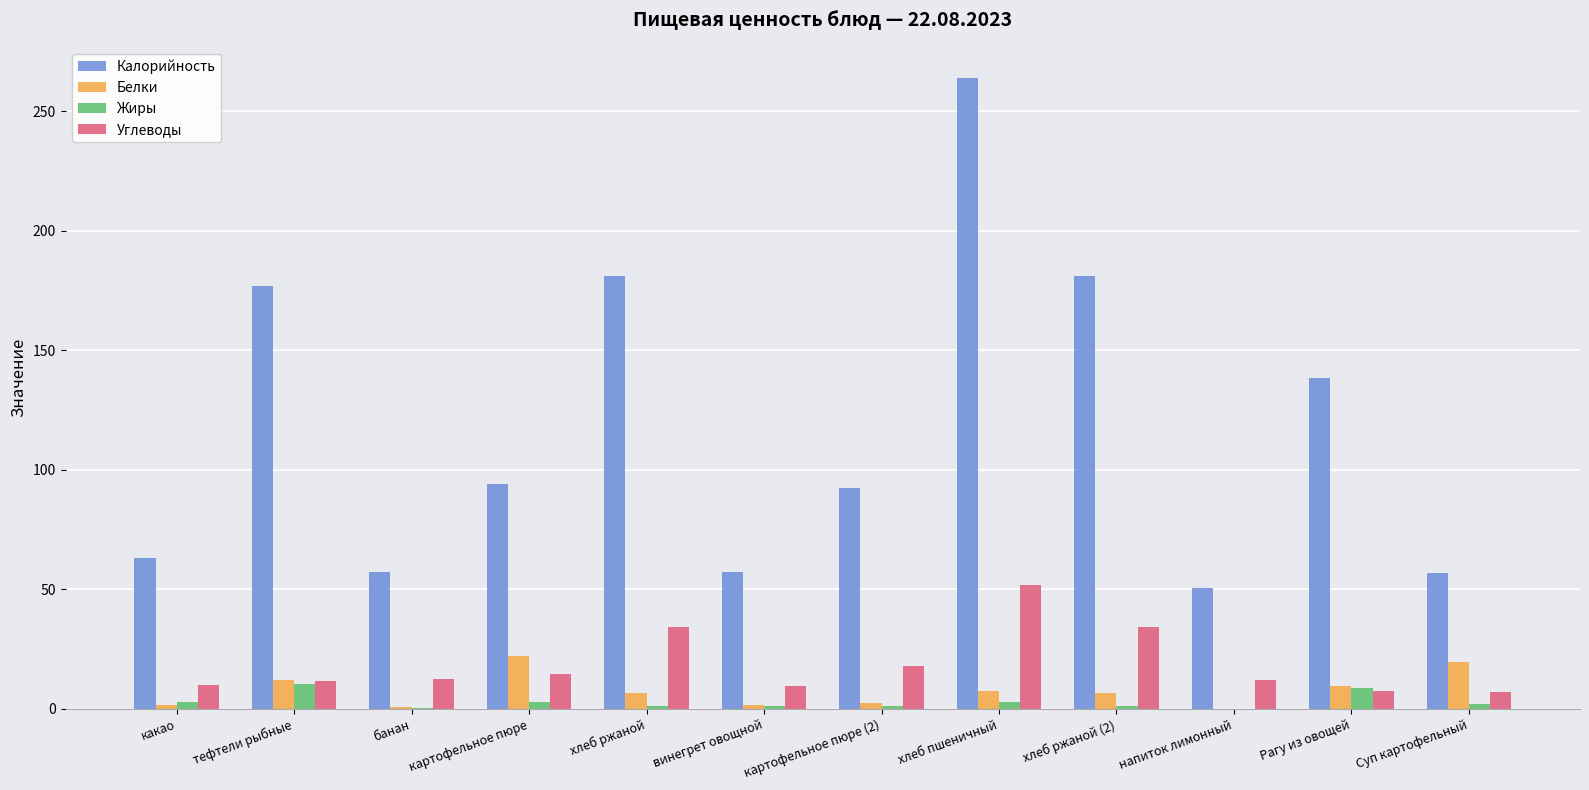

At which category is the sum across all series the highest?

хлеб пшеничный